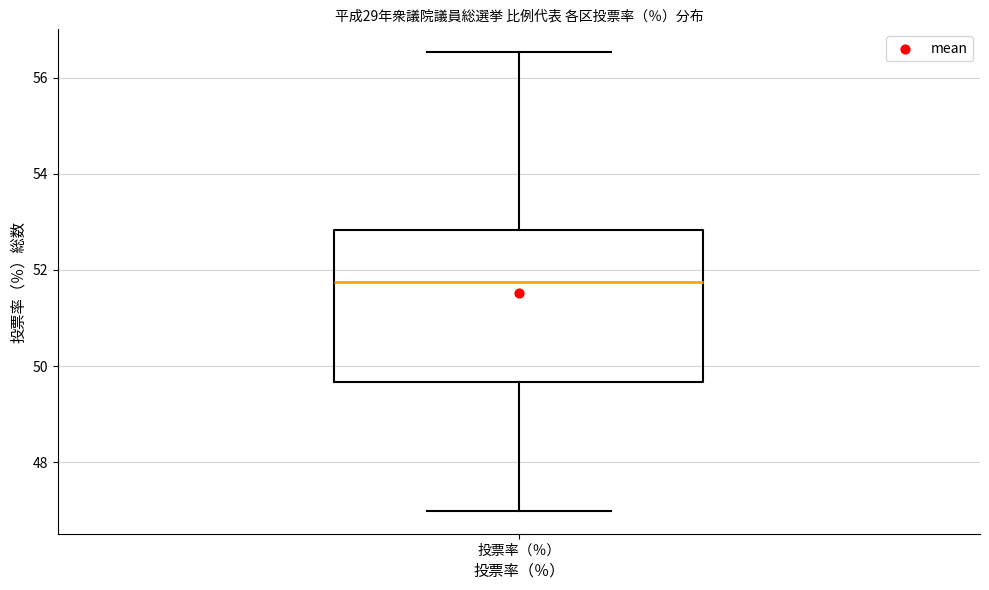

Transcribe this box plot: give where the median line is, the range the box spans, and where the two whiskers end, as read against the y-axis. The values are not printed on the chart, so give them approximately, as read against the axis.

median 51.8, box 49.6 to 52.8, whiskers 47.0 to 56.6